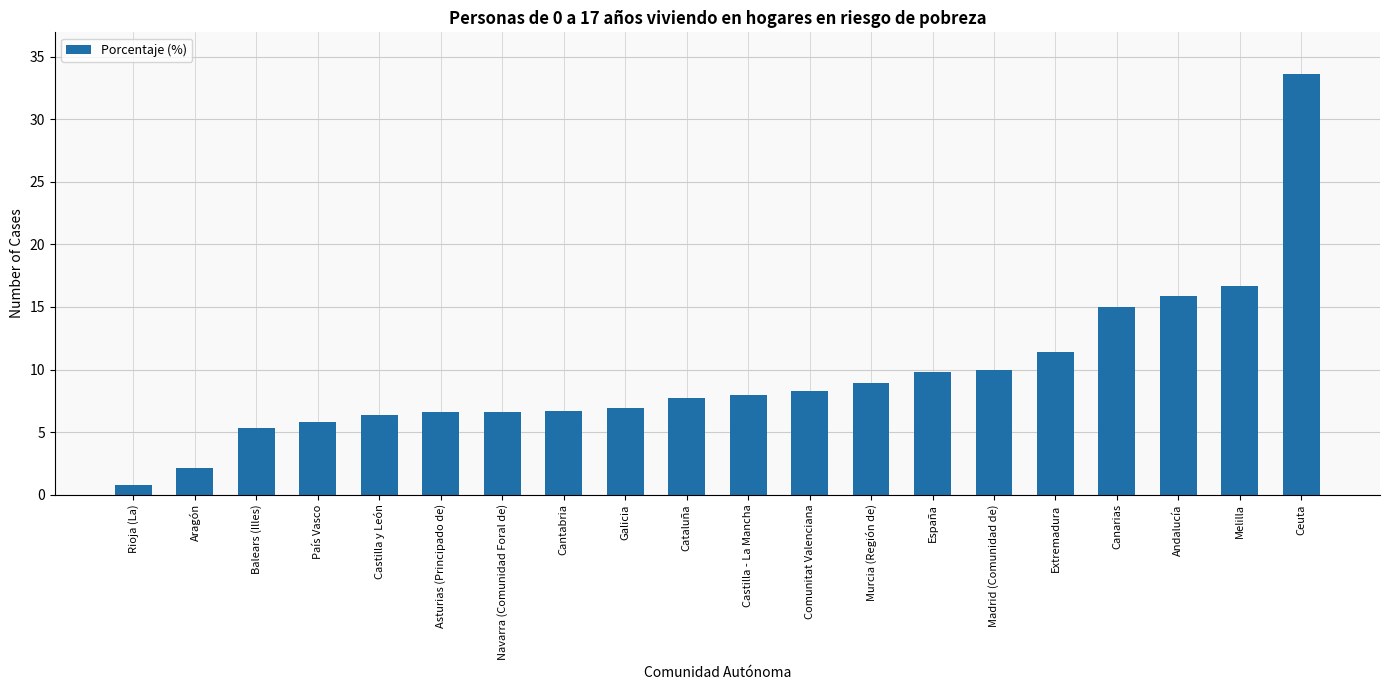

What is the sum of all values?

192.5